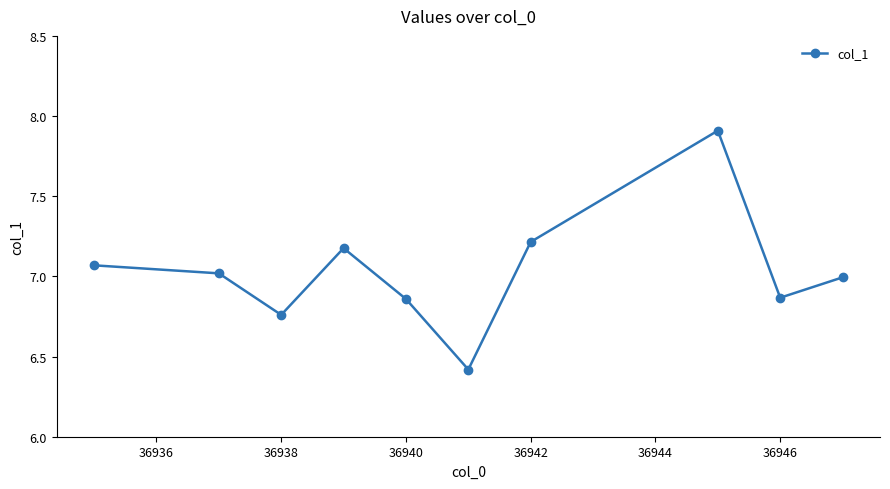

True or false: there are more than 0 points higher than both neighbors.

True